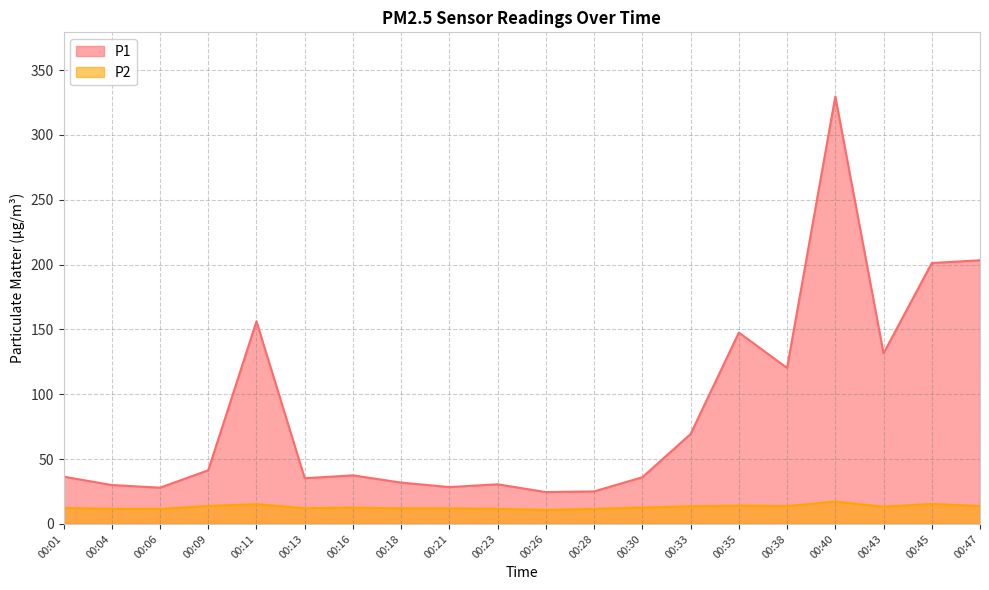

At which category is the sum across all series the highest?

00:40